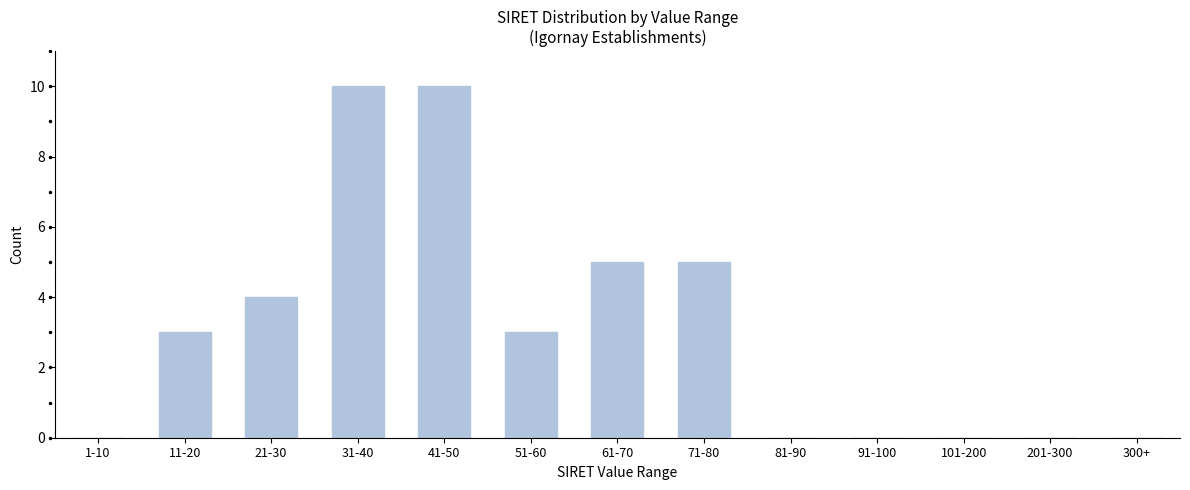

Reading left to right, what are all the values shown in this chart?

1-10=0	11-20=3	21-30=4	31-40=10	41-50=10	51-60=3	61-70=5	71-80=5	81-90=0	91-100=0	101-200=0	201-300=0	300+=0